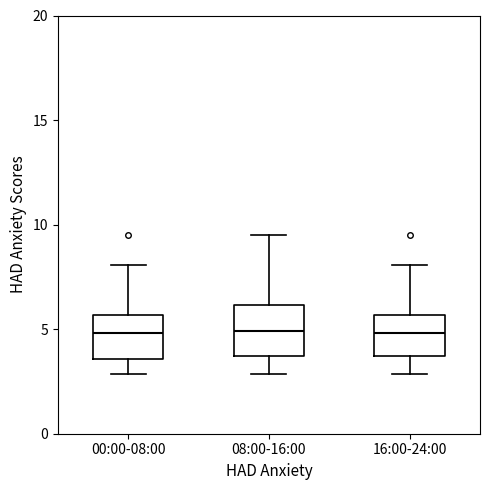

Reading left to right, transcribe this box plot: for each box, give where its median line is, the range the box spans, and where its two whiskers end, as read against the y-axis. The values are not printed on the chart, so give them approximately, as read against the axis.

00:00-08:00: median 5.0, box 3.5 to 5.5, whiskers 3.0 to 8.0
08:00-16:00: median 5.0, box 3.5 to 6.0, whiskers 3.0 to 9.5
16:00-24:00: median 5.0, box 3.5 to 5.5, whiskers 3.0 to 8.0